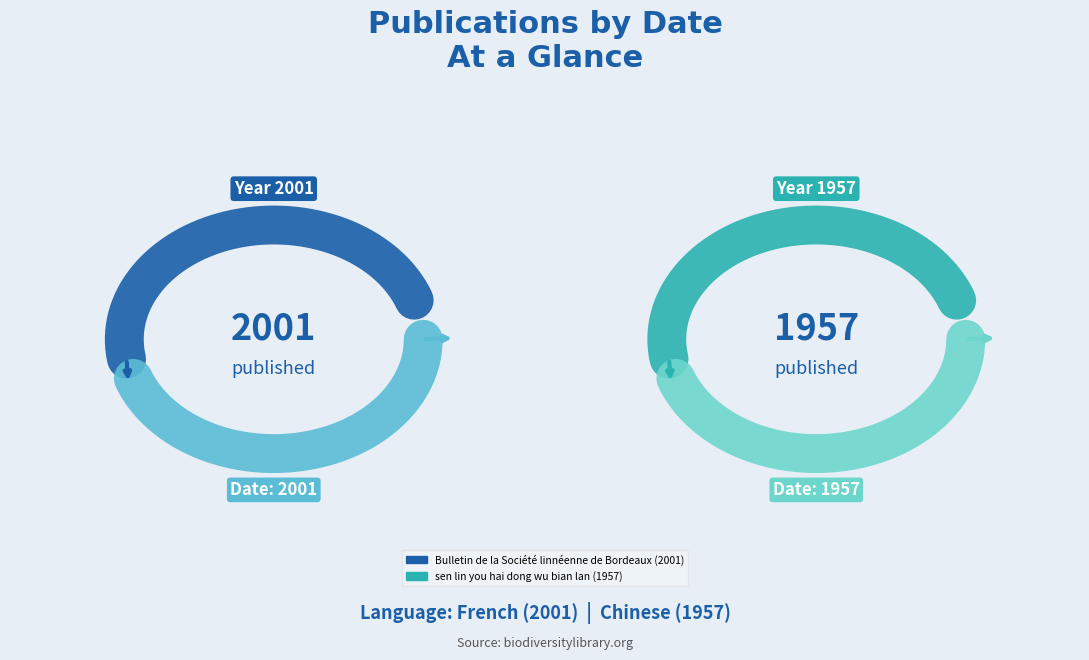

How many segments does this pie chart have?

2